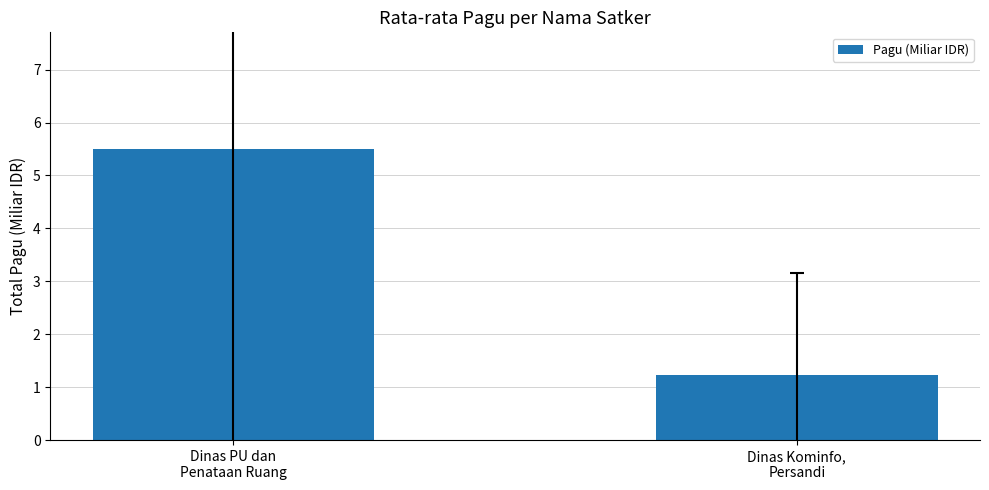

List the labels in order of value, largest first.

Dinas PU dan
Penataan Ruang, Dinas Kominfo,
Persandi